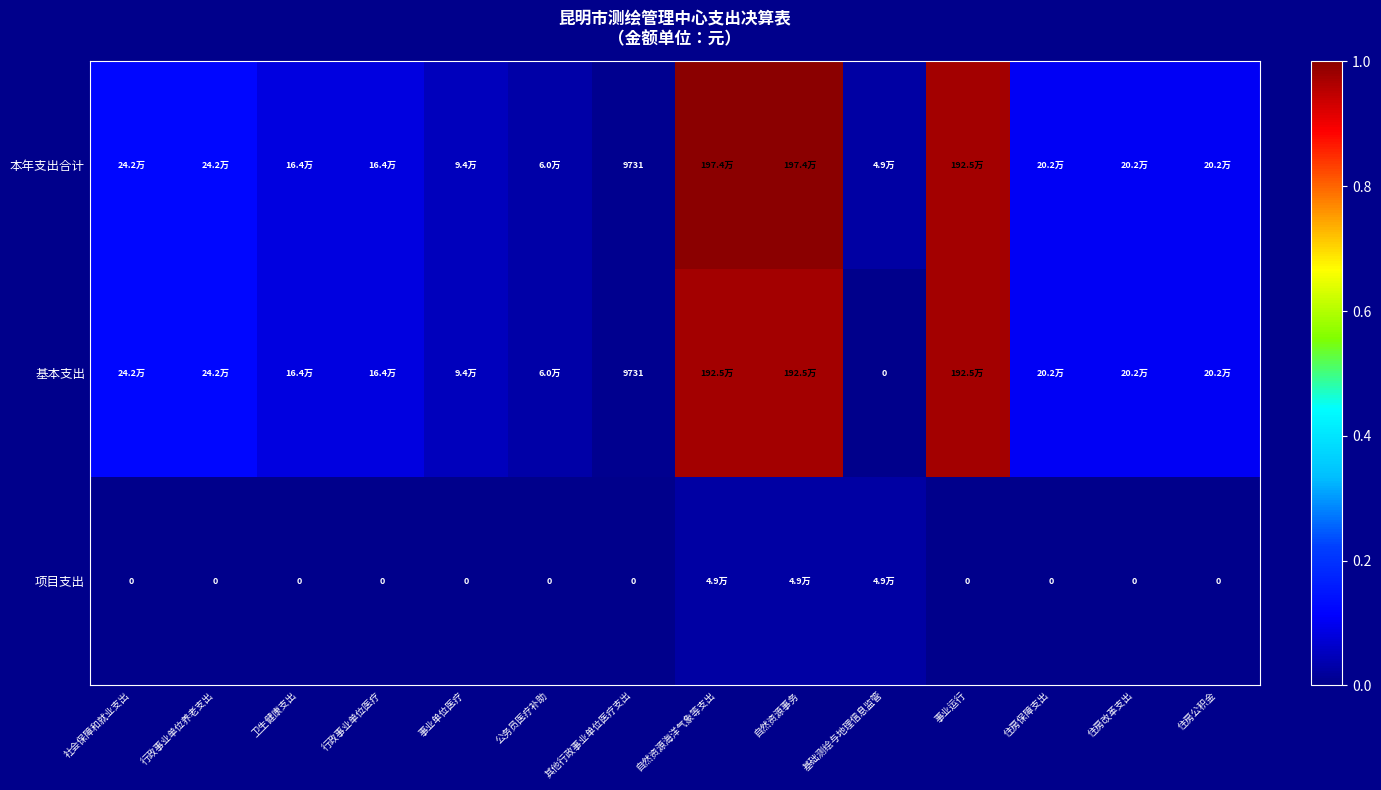

Rank the series by their maximum value, from lowest to highest.

项目支出, 基本支出, 本年支出合计